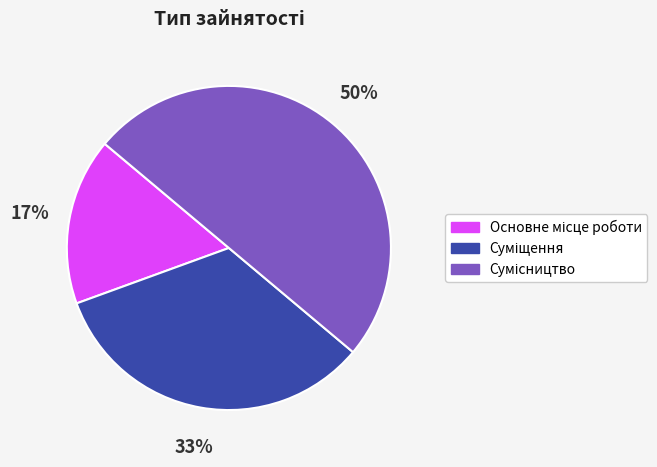

To the nearest percent, what is the average slice percentage?

33%